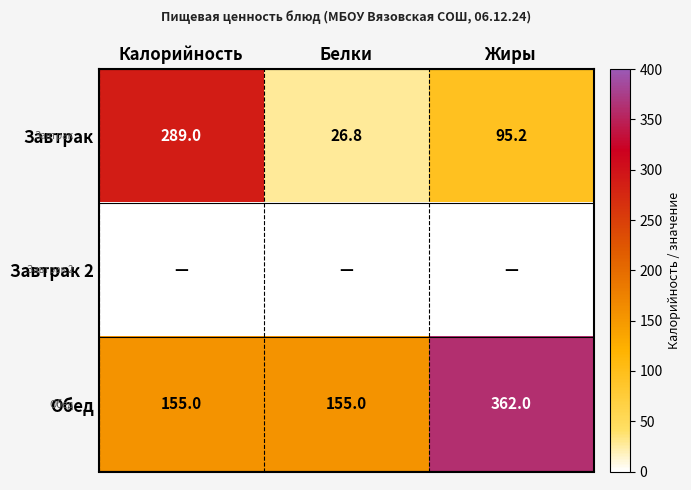

What is the approximate value of Завтрак at Белки?

26.8